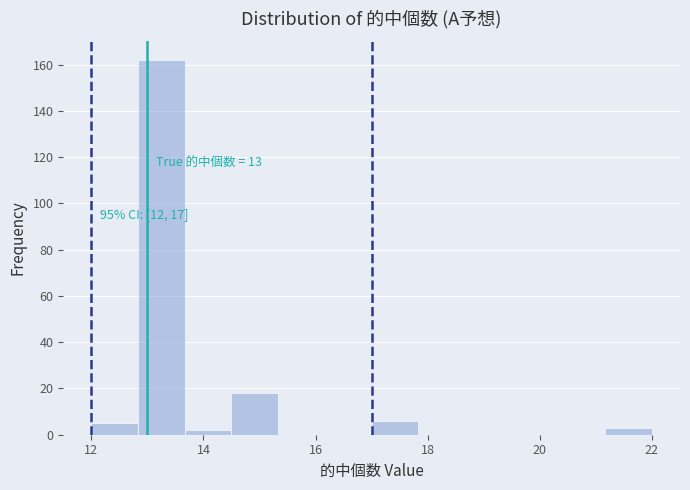

Over which range of the x-axis is the bar tallest?

12.8 to 13.6